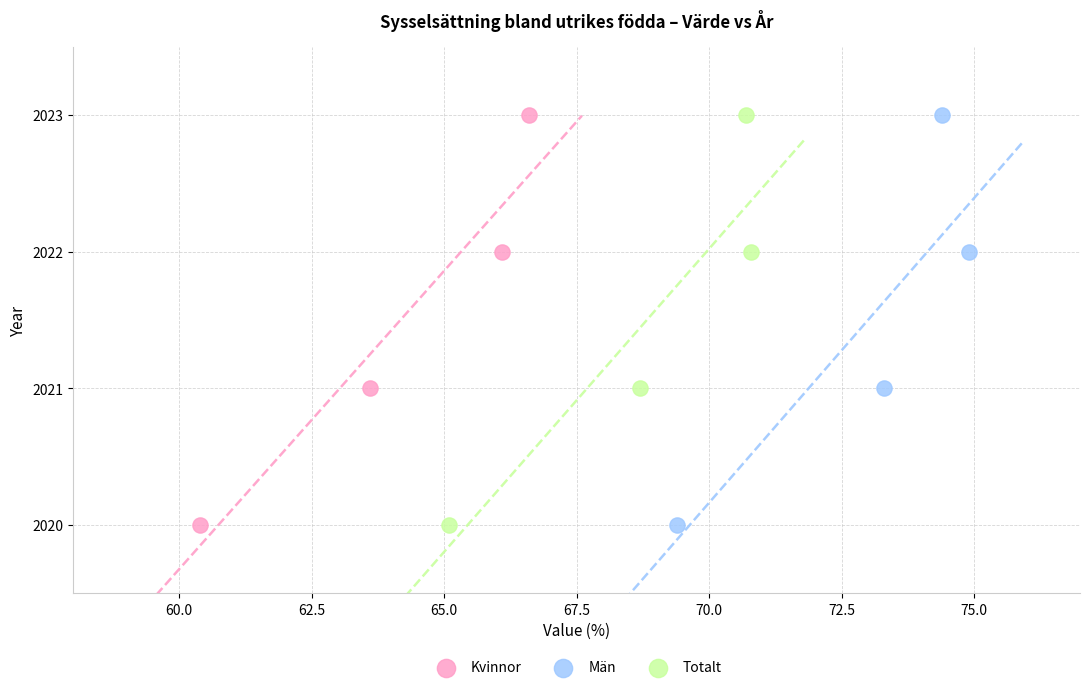

What are all the series names shown in the legend?

Kvinnor, Män, Totalt